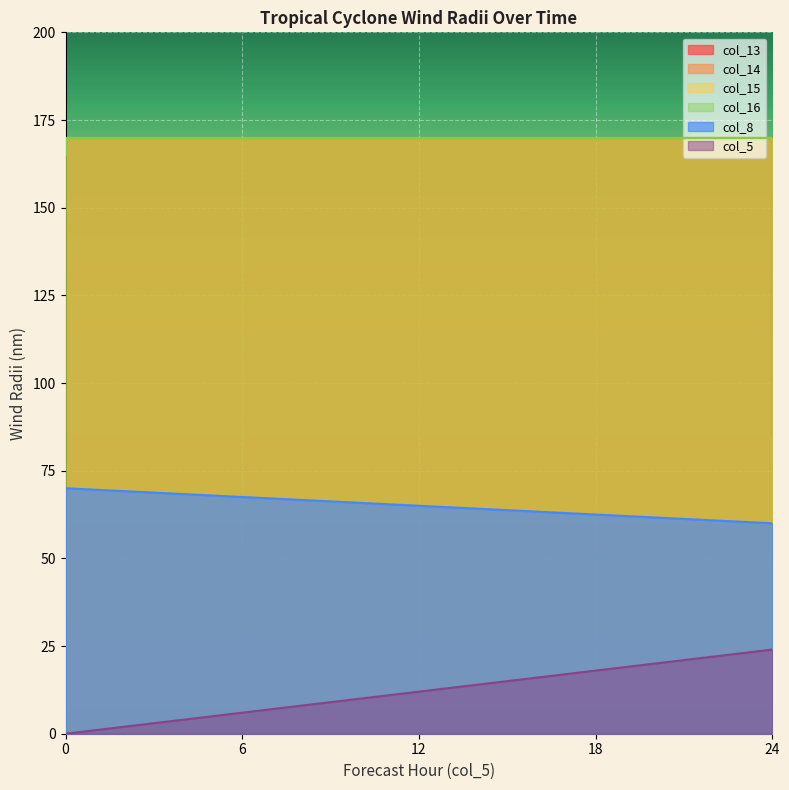

What are all the series names shown in the legend?

col_13, col_14, col_15, col_16, col_5, col_8